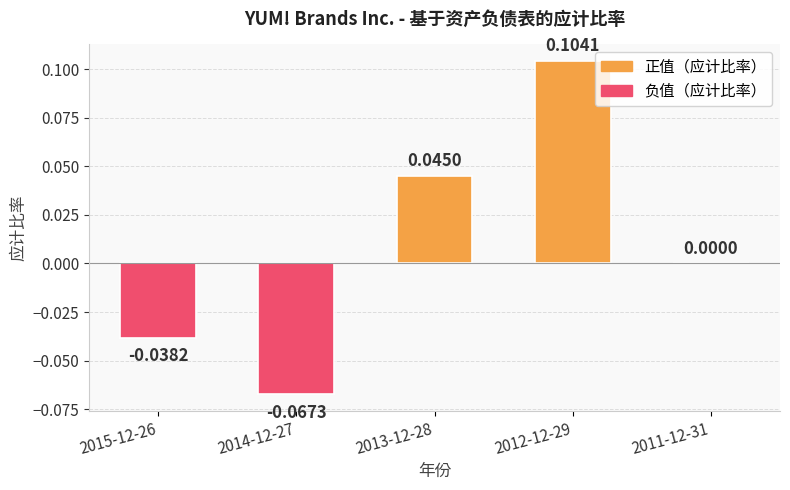

Between 2011-12-31 and 2014-12-27, which is larger?

2011-12-31